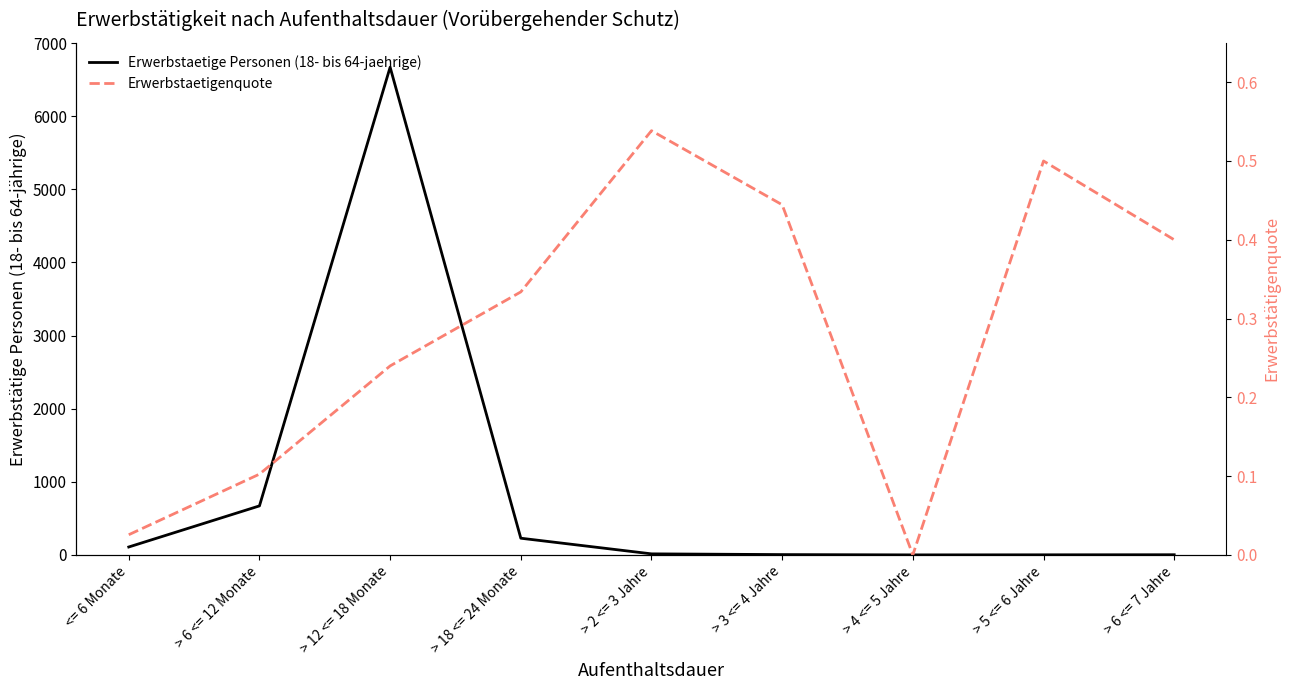

Where is the first local minimum for Erwerbstaetige Personen (18- bis 64-jaehrige)?

> 4 <= 5 Jahre